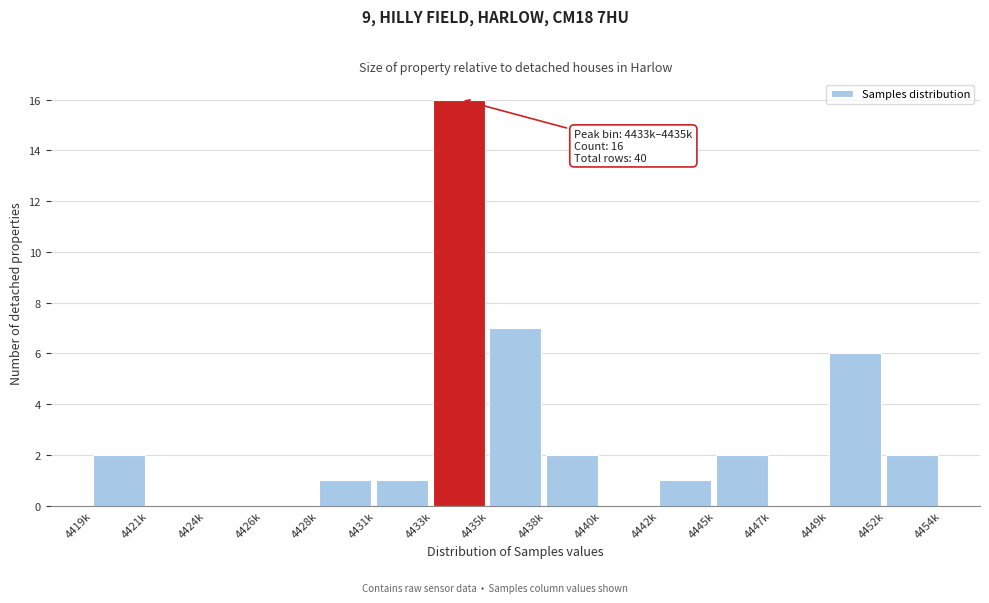

Reading left to right, extract all data points from this chart.

4419k=2	4421k=0	4424k=0	4426k=0	4428k=1	4431k=1	4433k=16	4435k=7	4438k=2	4440k=0	4442k=1	4445k=2	4447k=0	4449k=6	4452k=2